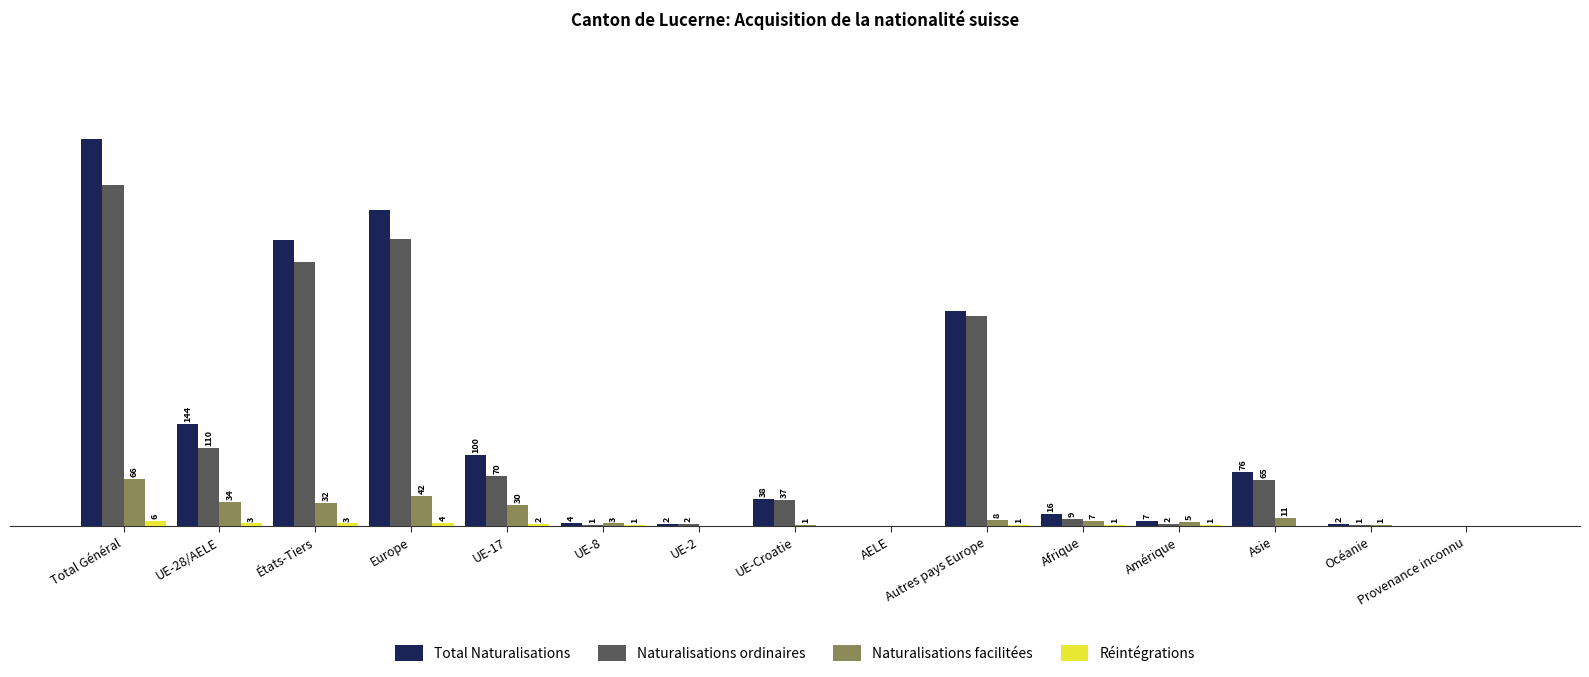

Between Autres pays Europe and Amérique, which series saw the biggest shift?

Total Naturalisations